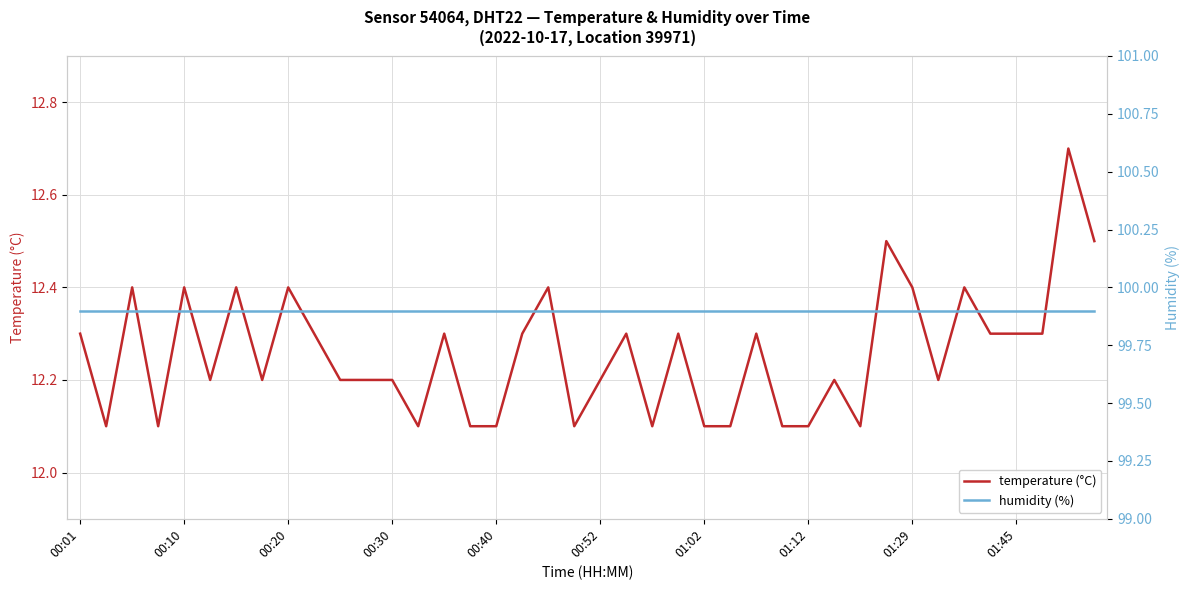

The humidity (%) series shows 99.9 at 00:01. True or false?

True